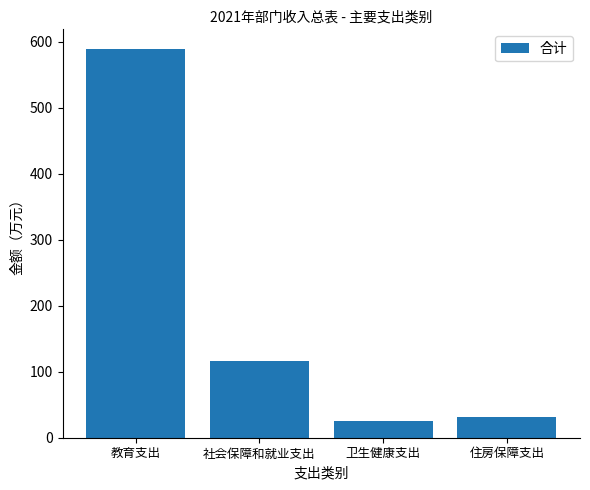

How many bars are there in total?

4